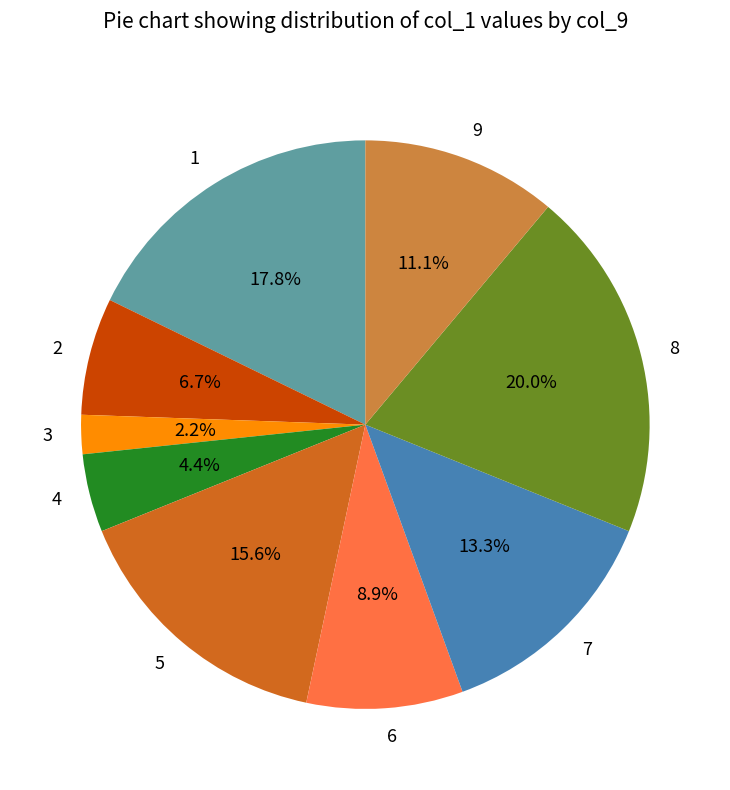

Do 9 and 5 together represent more than half of the pie?

No